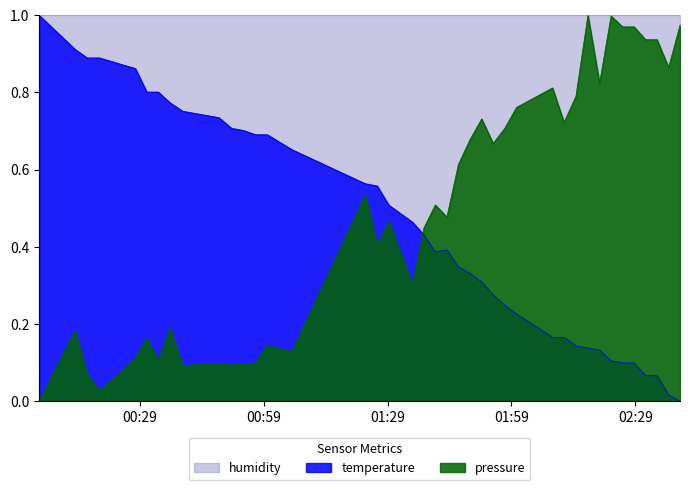

Which series ends up on top after the final intersection of temperature and pressure?

pressure